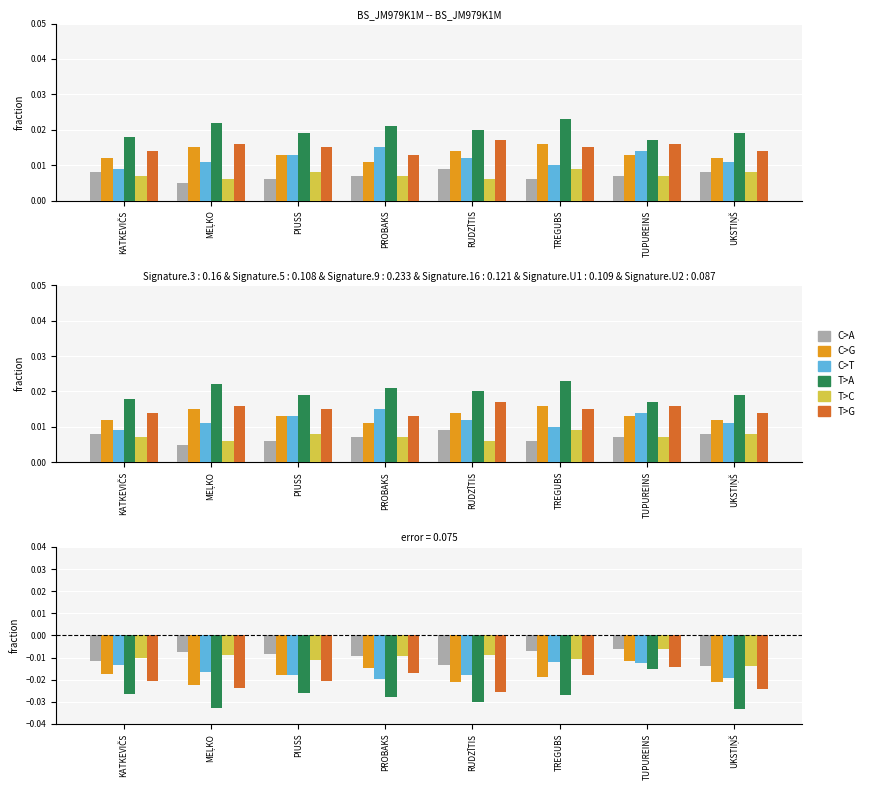

What position from the left is TUPUREINS?

7